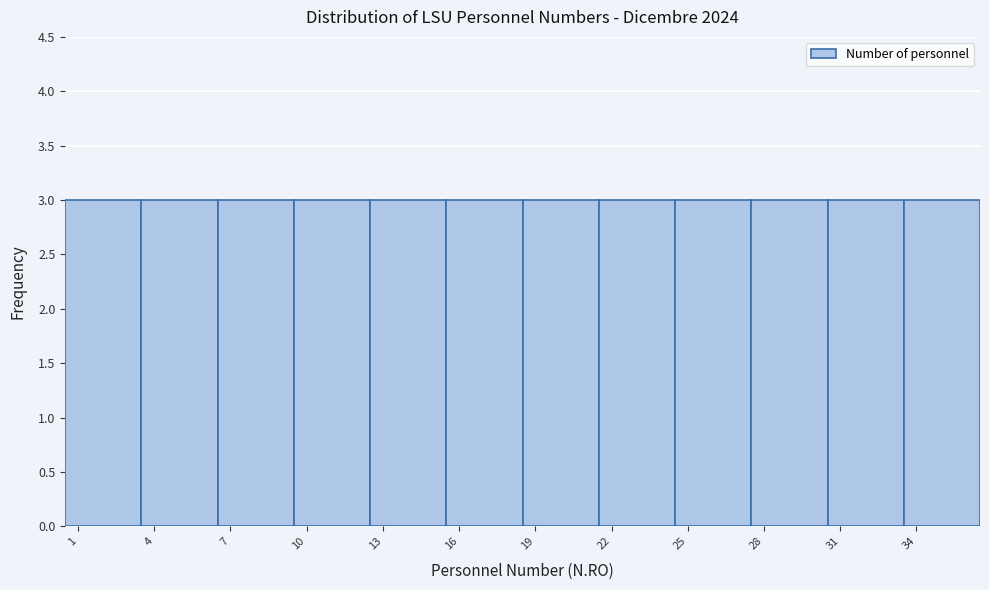

How tall is the bar that spans 3.5 to 6.5 on the x-axis? The values are not printed on the chart, so give them approximately, as read against the axis.

3